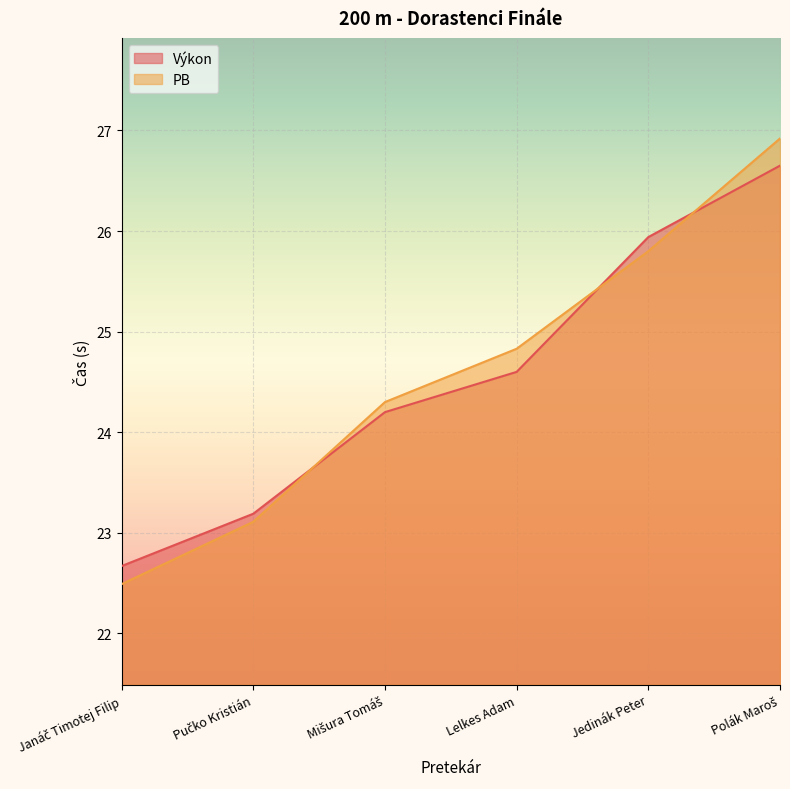

What is the difference between the maximum and minimum values in the Výkon series?

4.0